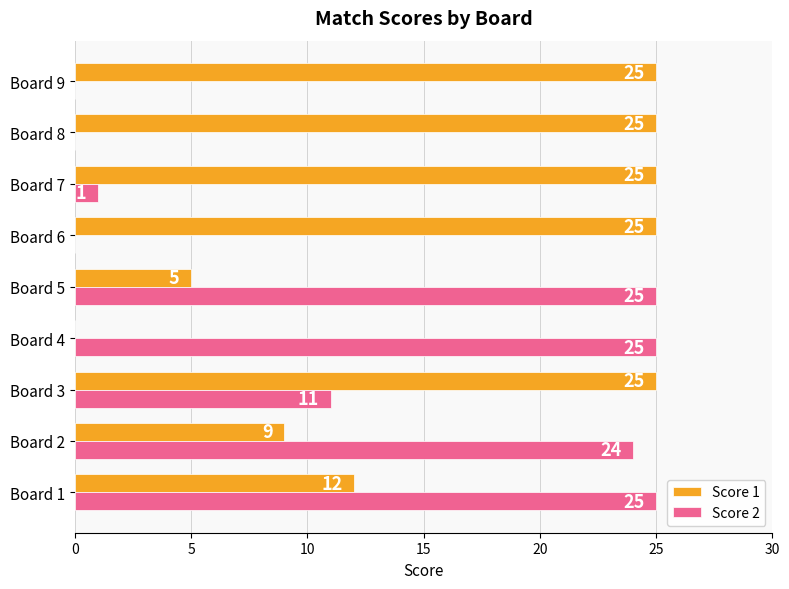

How many series are shown in this chart?

2